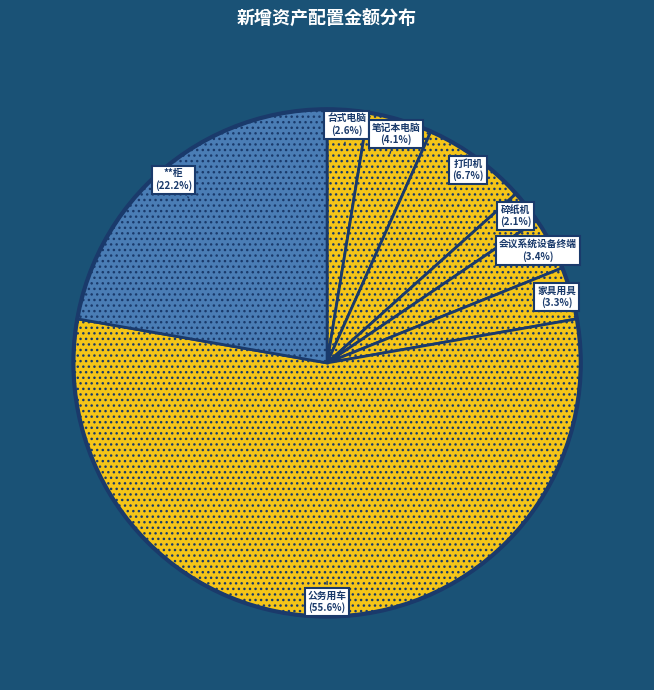

What percentage do 会议系统设备终端 and 笔记本电脑 together represent?

7.5%